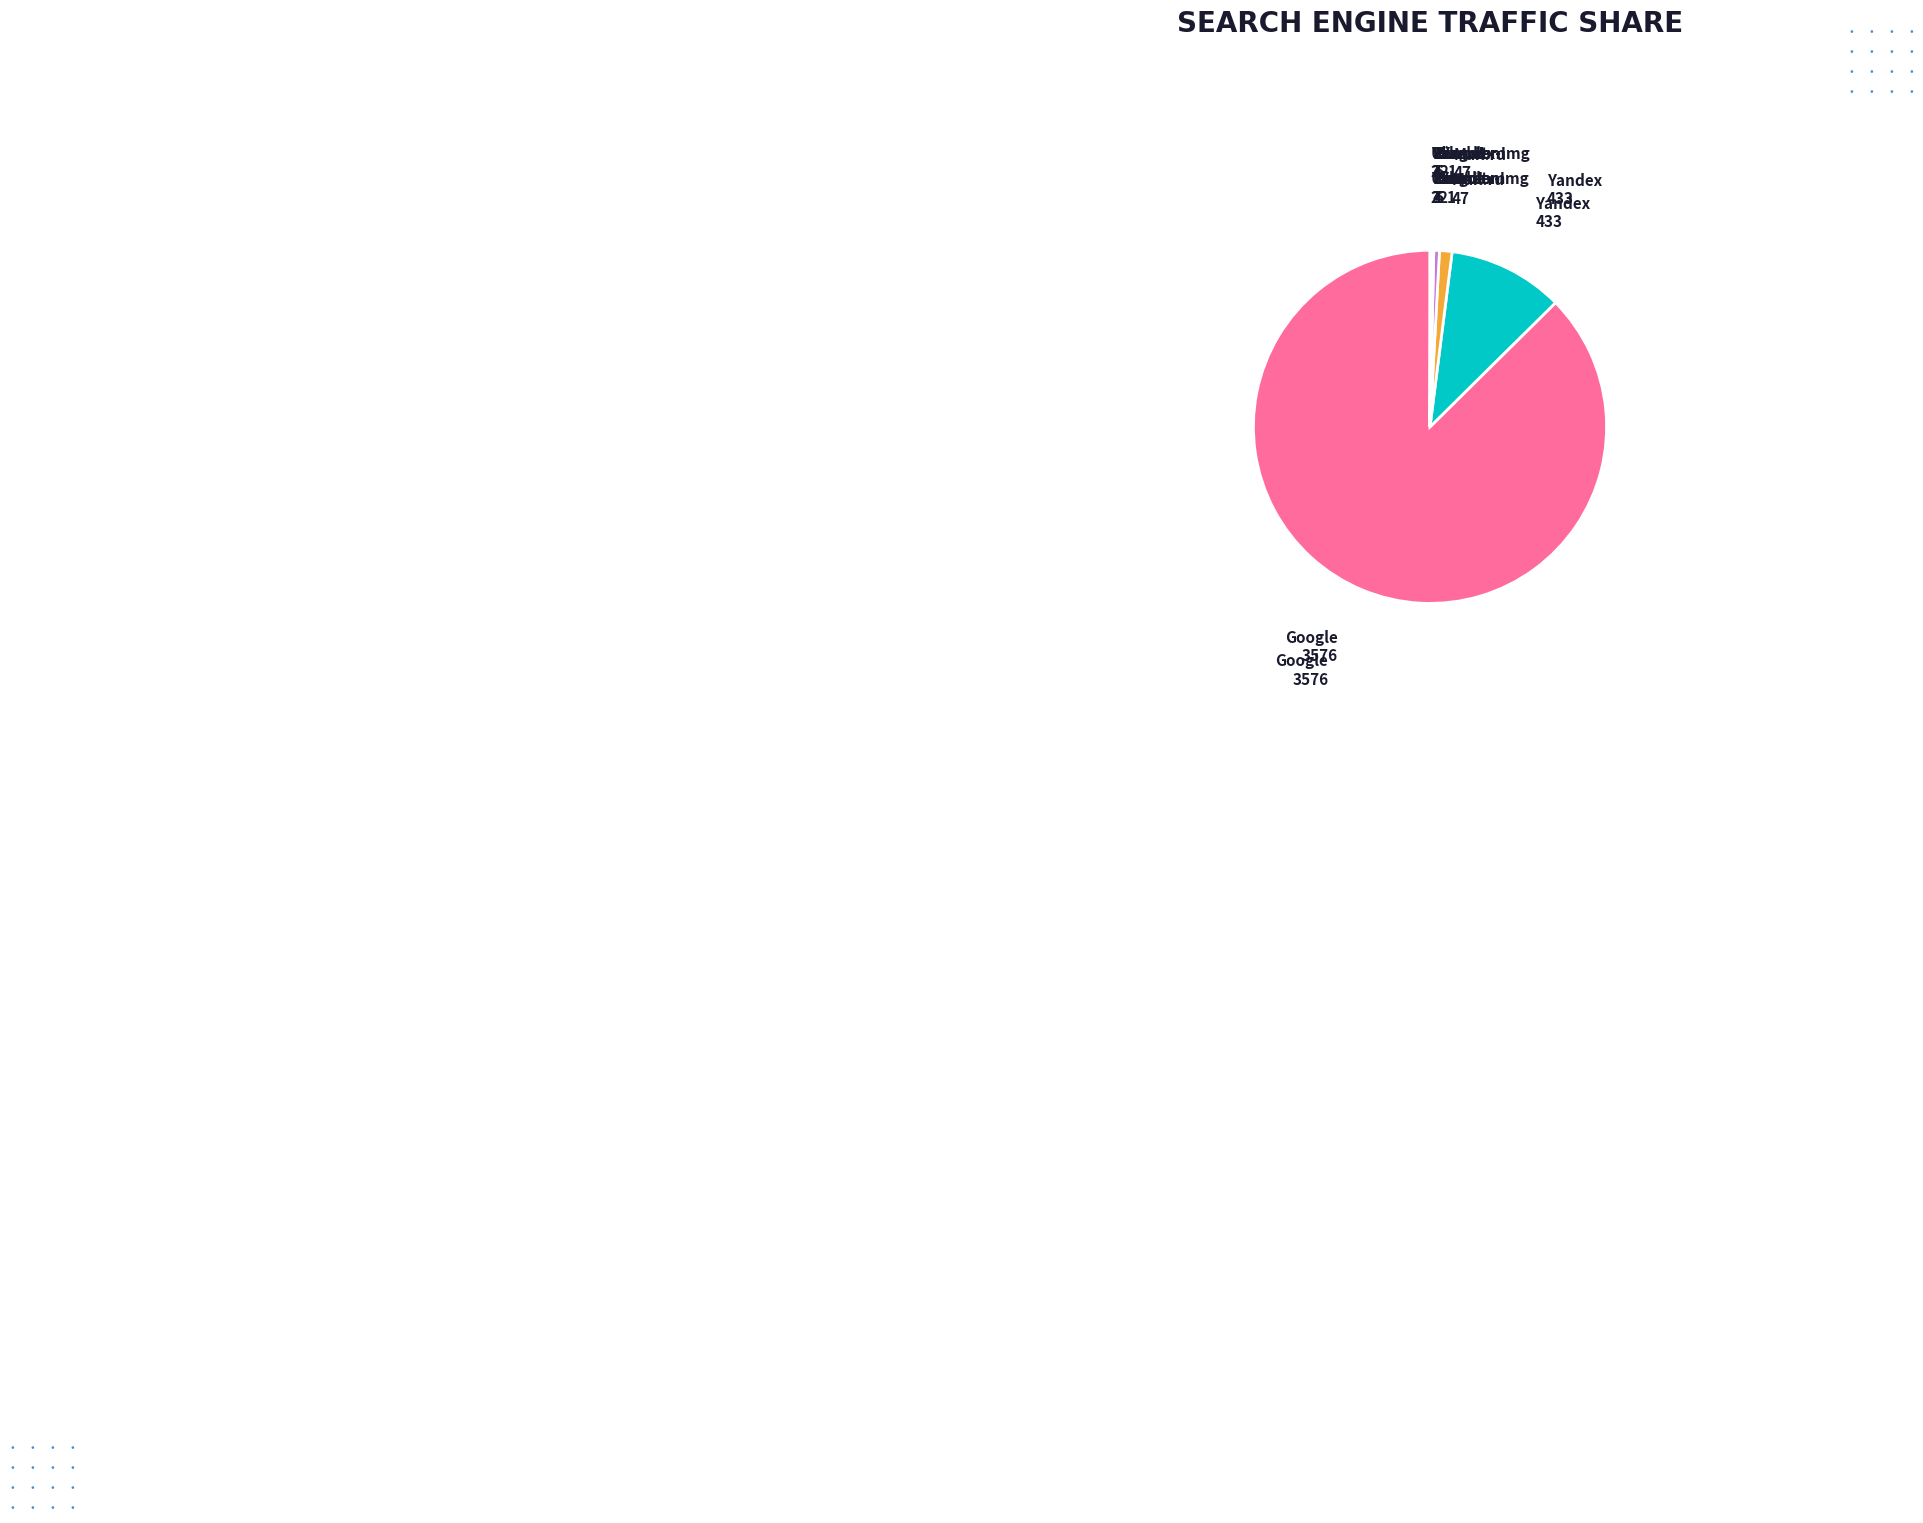

Is there any slice that represents more than half of the pie?

Yes